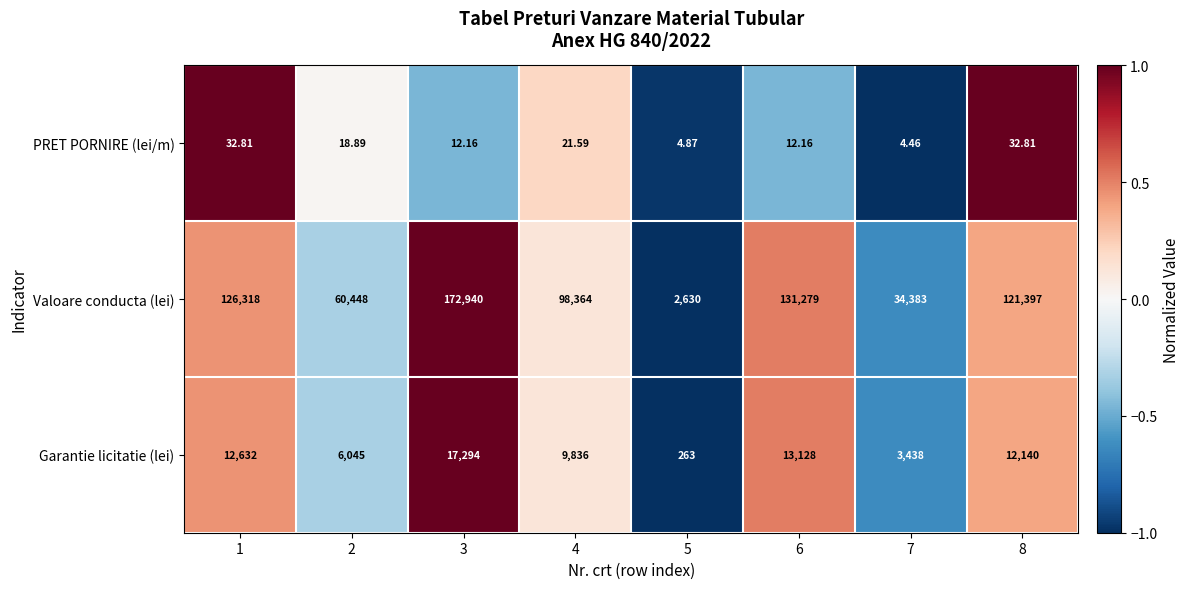

Which series has the largest total across all categories?

Valoare conducta (lei)